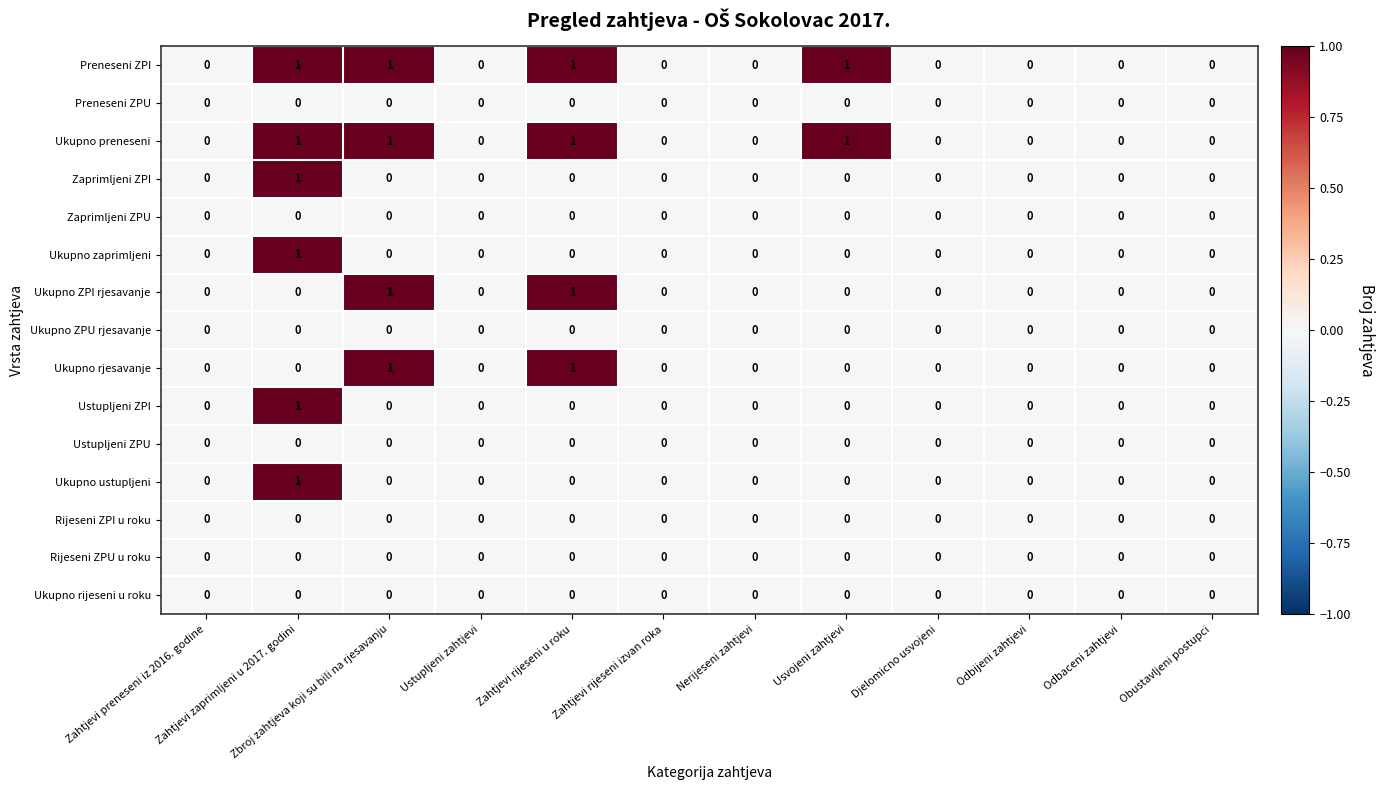

The value of Ukupno zaprimljeni at Ustupljeni zahtjevi is 0. True or false?

True